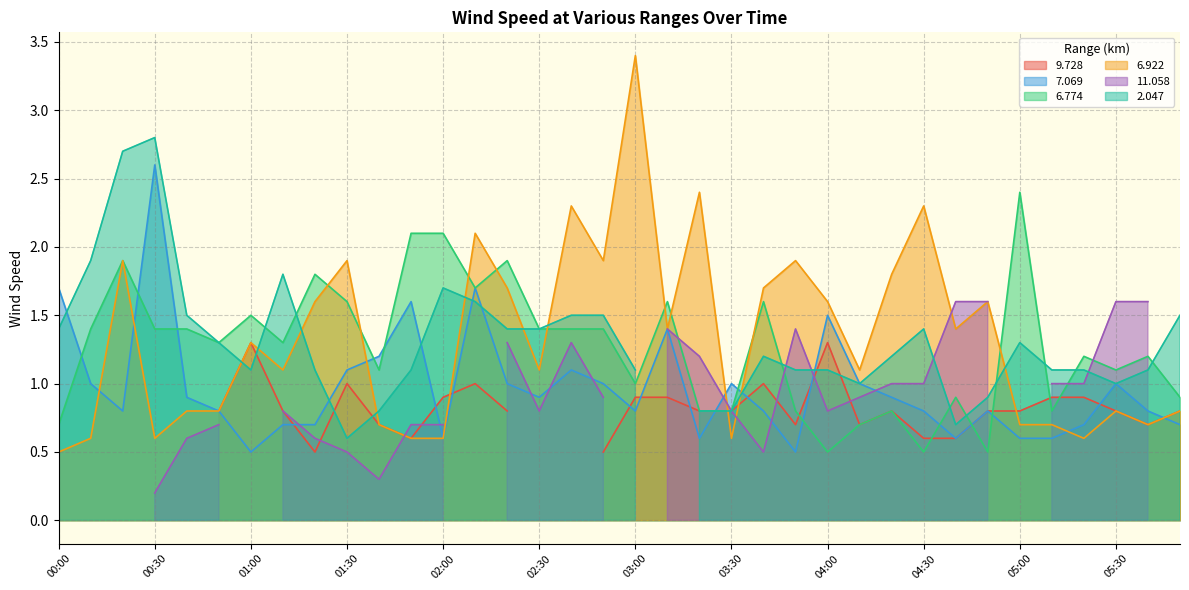

What is the lowest value of the 7.069 series?

0.5